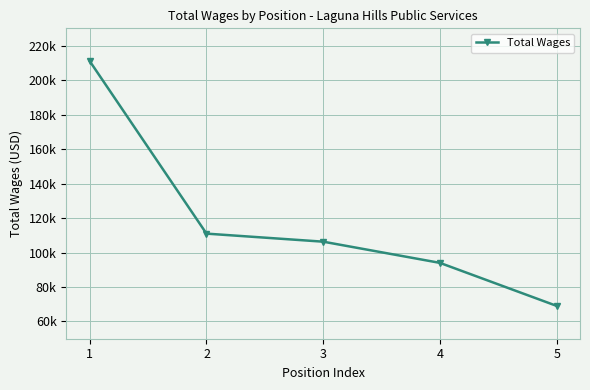

Does the chart display data point markers on the line(s)?

Yes